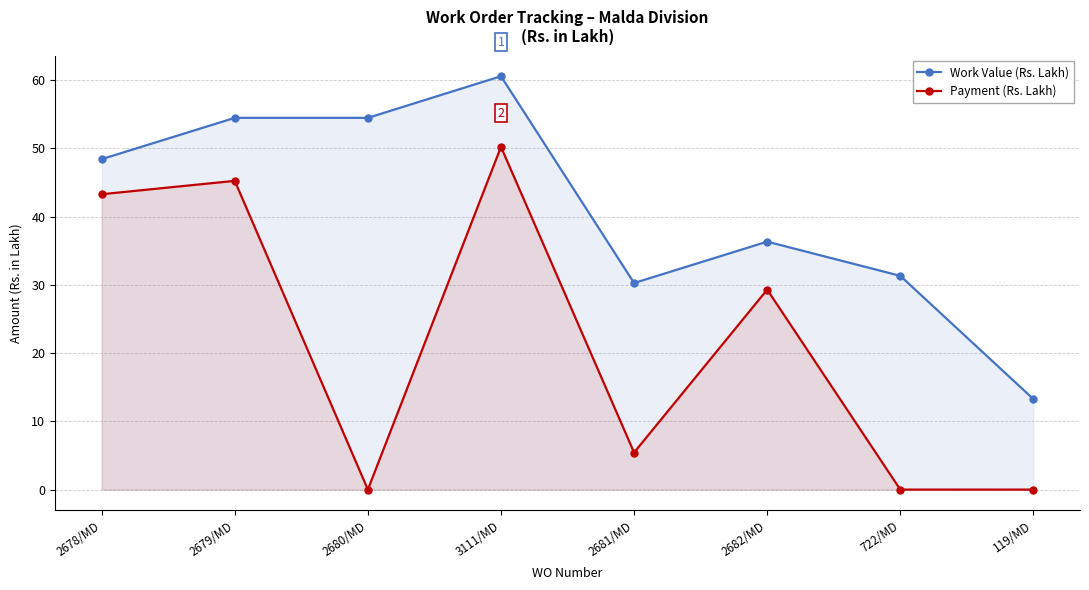

List the series in order of their peak value, highest first.

Work Value (Rs. Lakh), Payment (Rs. Lakh)